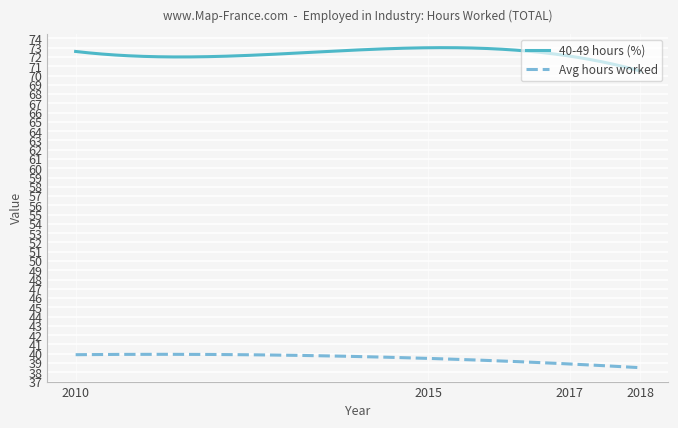

What is the maximum value for Avg hours worked?

39.9